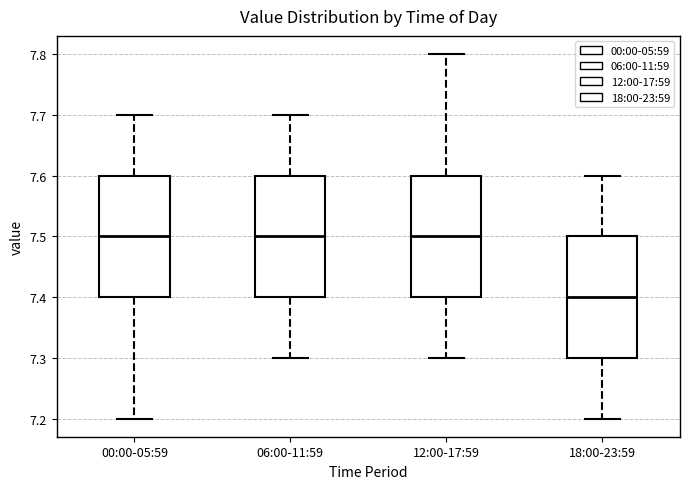

Which box has the lowest median line?

18:00-23:59